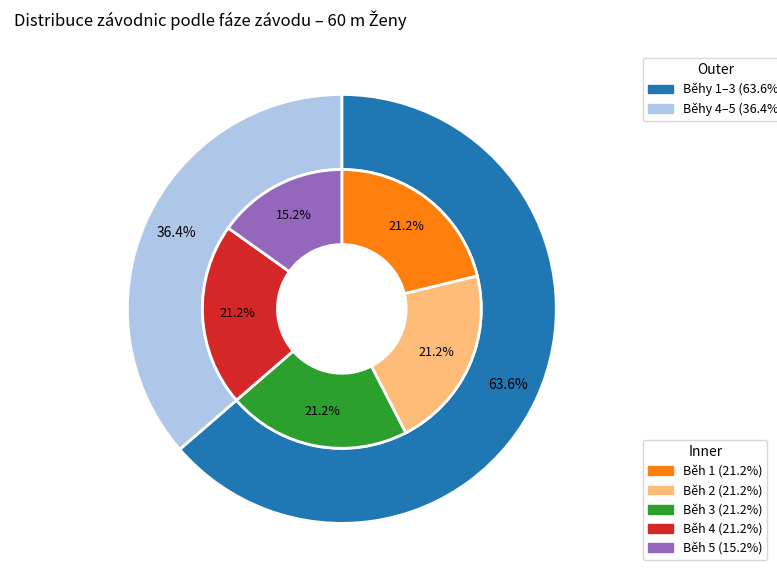

What is the smallest slice in the pie chart?

Běh 5